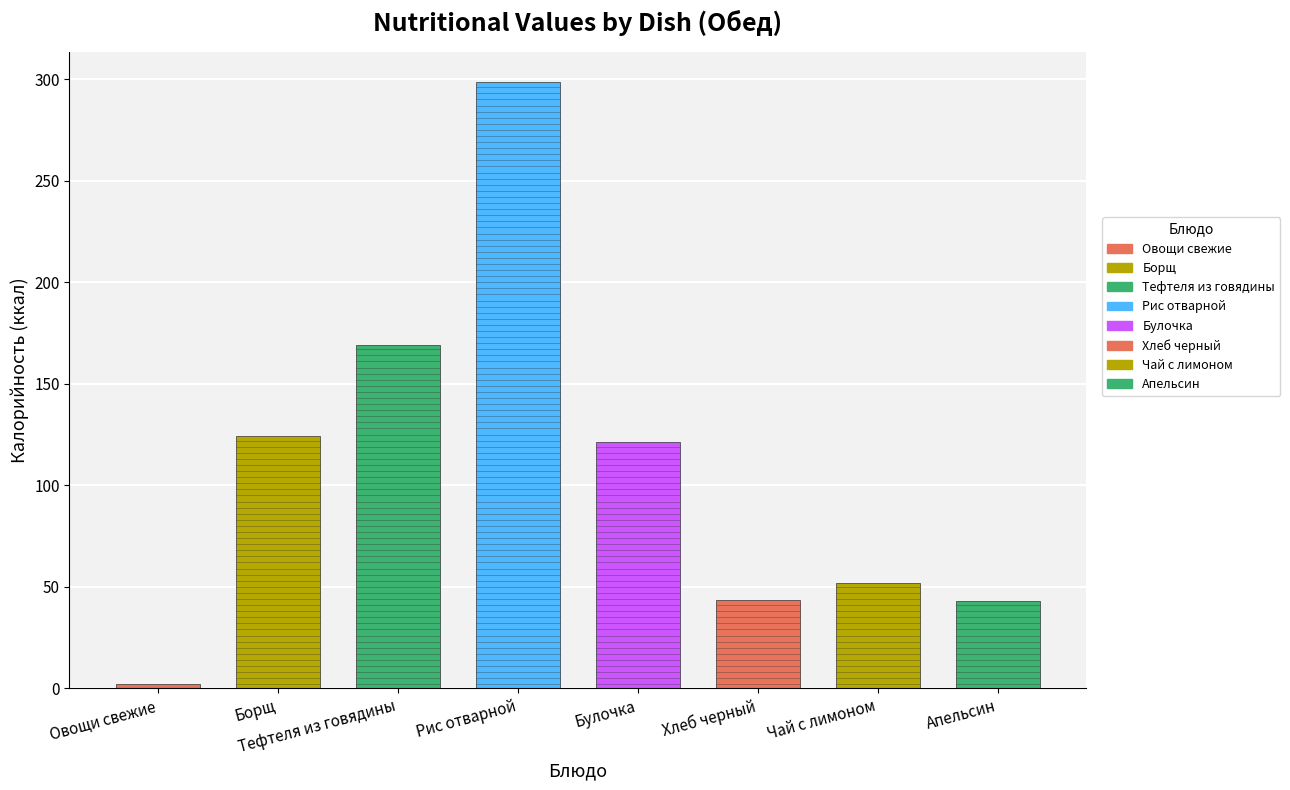

How many categories are shown in the chart?

8